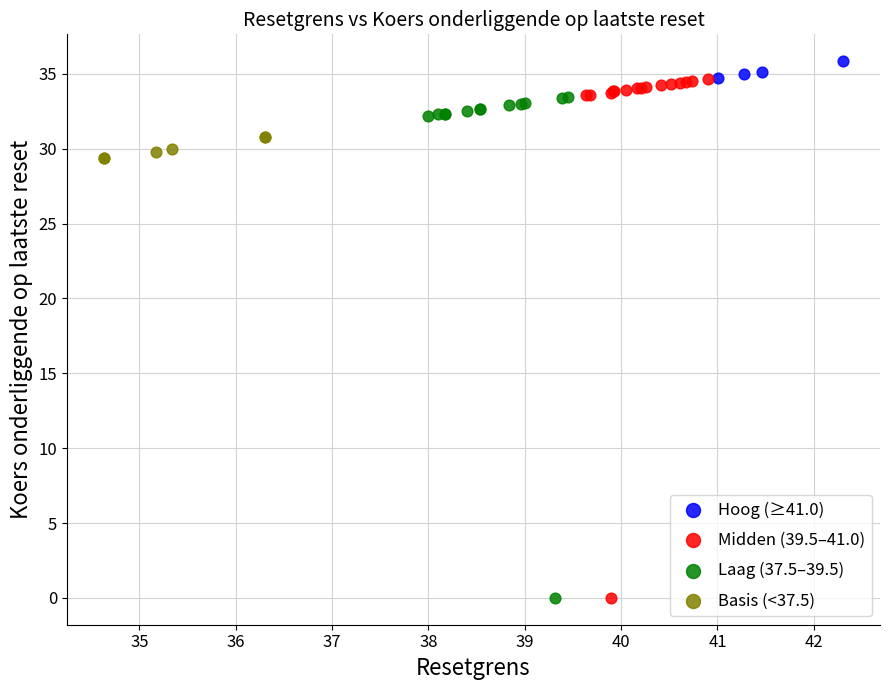

Which series reaches the maximum Y coordinate?

Hoog (≥41.0)